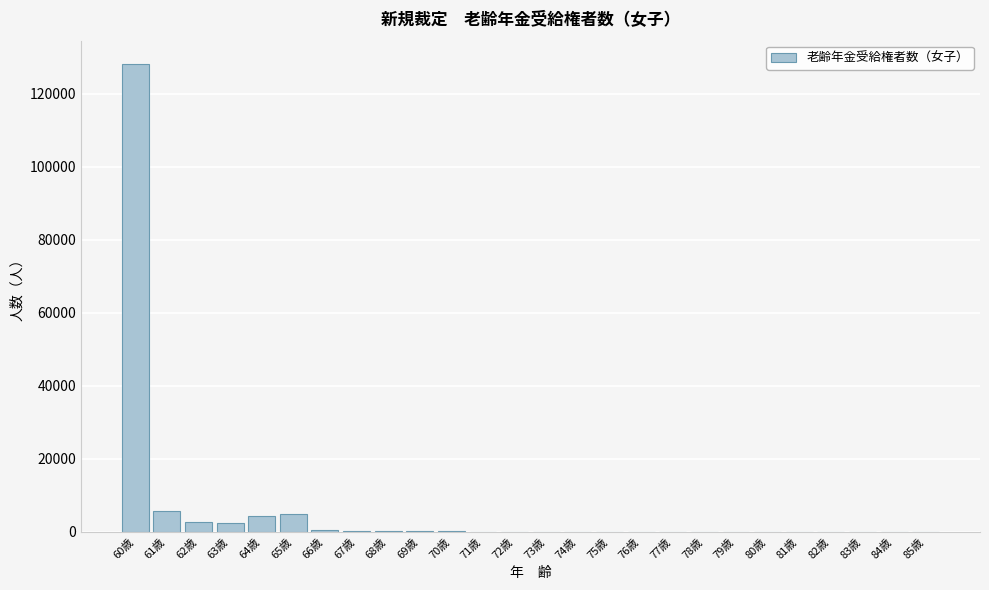

What is the maximum value shown in the chart?

128117